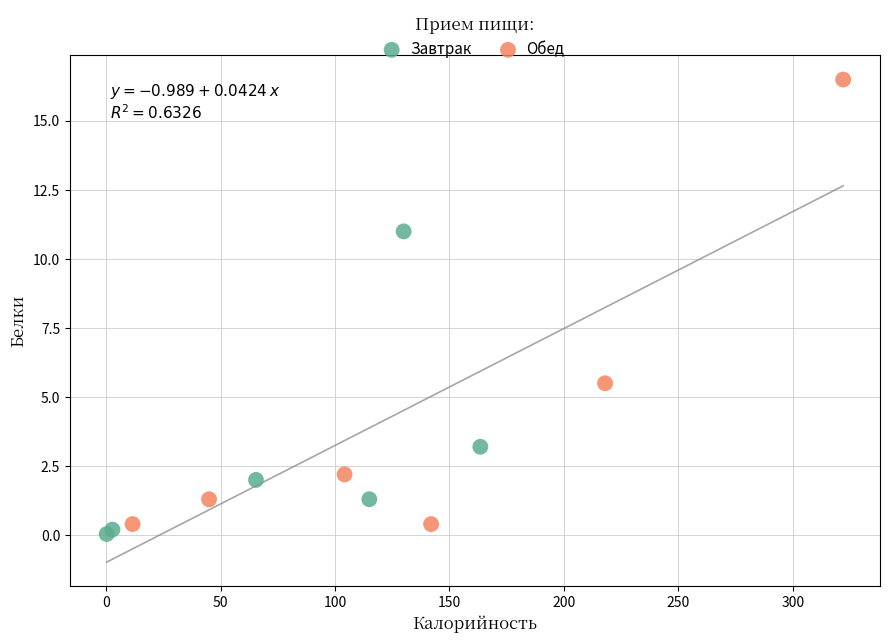

Which series has the widest spread of Y values?

Обед